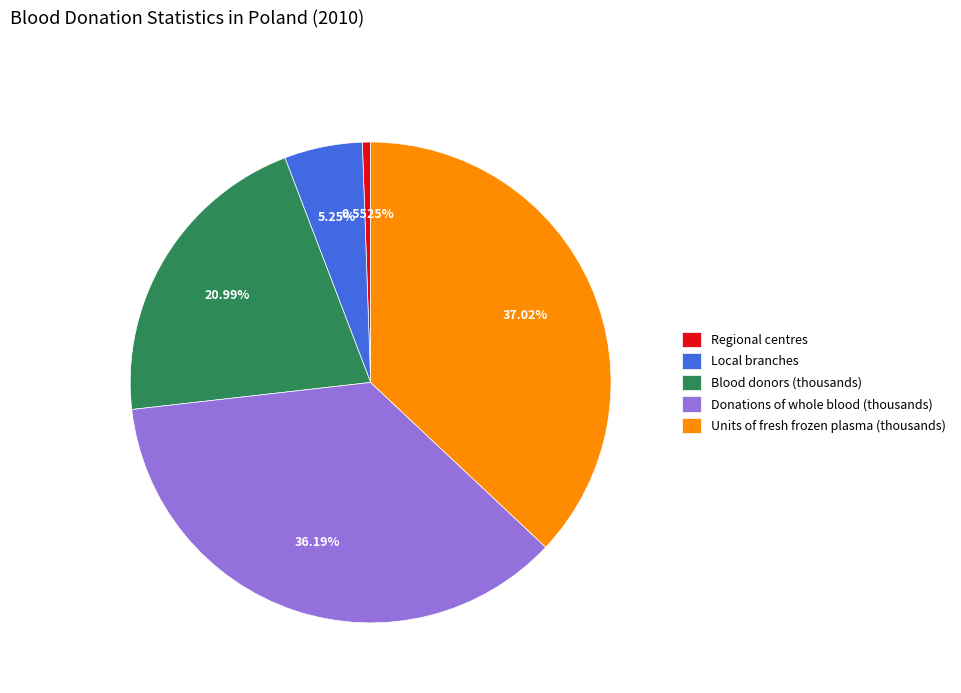

What percentage is the Local branches slice, to the nearest percent?

5%